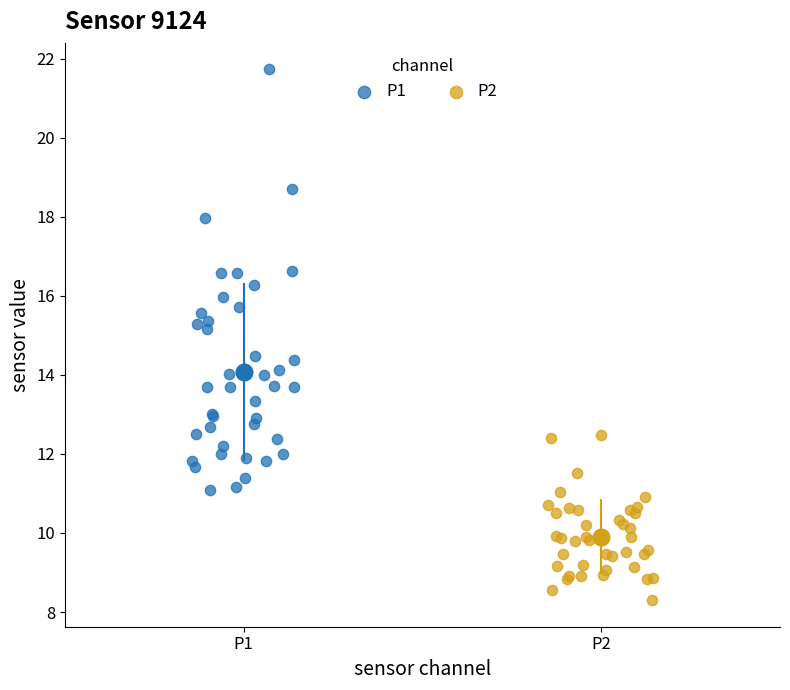

Which series contains the highest Y value?

P1